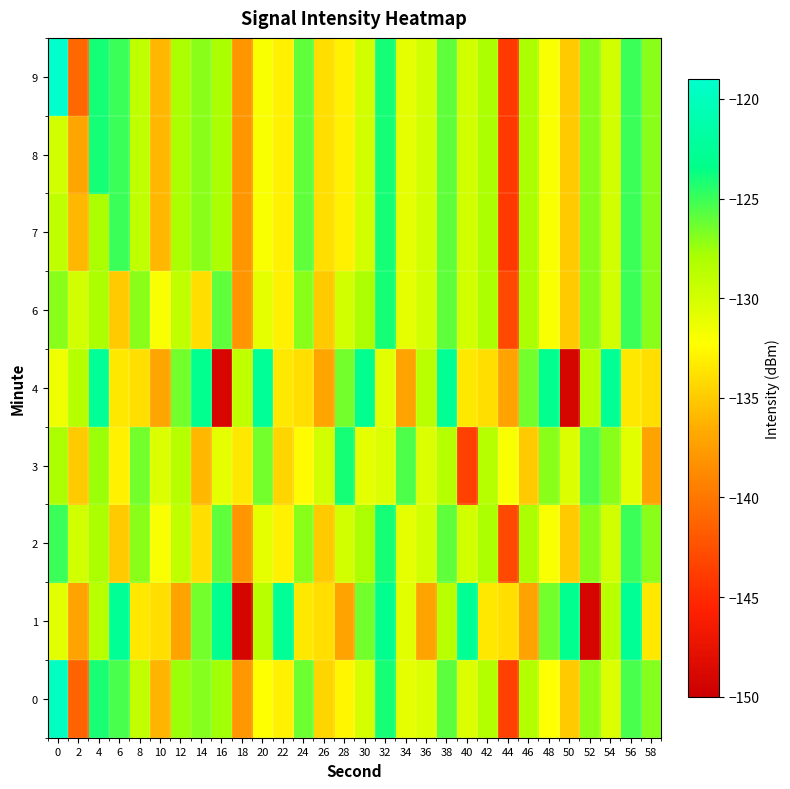

Reading left to right, transcribe all the data shown in this chart.

0: 0=-119.8	2=-141.3	4=-124.1	6=-125.4	8=-129.1	10=-136.1	12=-127.6	14=-127.0	16=-127.7	18=-137.8	20=-132.3	22=-133.0	24=-126.3	26=-134.5	28=-132.8	30=-130.1	32=-124.0	34=-131.1	36=-130.4	38=-125.9	40=-130.4	42=-128.4	44=-143.5	46=-128.4	48=-132.2	50=-135.0	52=-127.2	54=-130.4	56=-125.4	58=-126.9
1: 0=-130.8	2=-137.1	4=-128.7	6=-122.6	8=-133.5	10=-133.9	12=-137.1	14=-126.5	16=-123.1	18=-149.1	20=-128.7	22=-122.6	24=-133.5	26=-133.9	28=-137.1	30=-126.5	32=-123.1	34=-130.8	36=-137.1	38=-128.7	40=-122.6	42=-133.5	44=-133.9	46=-137.1	48=-126.5	50=-123.1	52=-149.1	54=-128.7	56=-122.6	58=-133.5
2: 0=-125.0	2=-130.0	4=-128.0	6=-135.0	8=-127.0	10=-132.0	12=-129.0	14=-134.0	16=-126.0	18=-138.0	20=-131.0	22=-133.0	24=-127.0	26=-135.0	28=-130.0	30=-128.0	32=-124.0	34=-131.0	36=-130.0	38=-126.0	40=-130.0	42=-128.0	44=-143.0	46=-128.0	48=-132.0	50=-135.0	52=-127.0	54=-130.0	56=-125.0	58=-127.0
3: 0=-128.0	2=-135.0	4=-127.5	6=-133.0	8=-126.5	10=-130.5	12=-128.5	14=-136.0	16=-131.0	18=-133.5	20=-126.5	22=-134.5	24=-132.5	26=-130.0	28=-124.0	30=-131.0	32=-130.5	34=-125.5	36=-130.5	38=-128.5	40=-143.5	42=-128.5	44=-132.0	46=-135.0	48=-127.0	50=-130.5	52=-125.5	54=-127.0	56=-130.8	58=-137.1
4: 0=-131.5	2=-128.5	4=-122.5	6=-133.5	8=-134.0	10=-137.0	12=-126.5	14=-123.0	16=-149.0	18=-129.0	20=-122.5	22=-133.5	24=-134.0	26=-137.0	28=-126.5	30=-123.0	32=-130.8	34=-137.1	36=-128.7	38=-122.6	40=-133.5	42=-133.9	44=-137.1	46=-126.5	48=-123.1	50=-149.1	52=-128.7	54=-122.6	56=-133.5	58=-133.9
6: 0=-127.0	2=-130.0	4=-128.0	6=-135.0	8=-127.0	10=-132.0	12=-129.0	14=-134.0	16=-126.0	18=-138.0	20=-131.0	22=-133.0	24=-127.0	26=-135.0	28=-130.0	30=-128.0	32=-124.0	34=-131.0	36=-130.0	38=-126.0	40=-130.0	42=-128.0	44=-143.0	46=-128.0	48=-132.0	50=-135.0	52=-127.0	54=-130.0	56=-125.0	58=-127.0
7: 0=-129.0	2=-136.0	4=-128.0	6=-125.0	8=-129.0	10=-136.0	12=-128.0	14=-127.0	16=-128.0	18=-138.0	20=-132.0	22=-133.0	24=-126.0	26=-134.0	28=-133.0	30=-130.0	32=-124.0	34=-131.0	36=-130.0	38=-126.0	40=-130.0	42=-128.0	44=-144.0	46=-128.0	48=-132.0	50=-135.0	52=-127.0	54=-130.0	56=-125.0	58=-127.0
8: 0=-130.0	2=-137.0	4=-124.0	6=-125.0	8=-129.0	10=-136.0	12=-128.0	14=-127.0	16=-128.0	18=-138.0	20=-132.0	22=-133.0	24=-126.0	26=-134.0	28=-133.0	30=-130.0	32=-124.0	34=-131.0	36=-130.0	38=-126.0	40=-130.0	42=-128.0	44=-144.0	46=-128.0	48=-132.0	50=-135.0	52=-127.0	54=-130.0	56=-125.0	58=-127.0
9: 0=-119.0	2=-141.0	4=-124.0	6=-125.0	8=-129.0	10=-136.0	12=-128.0	14=-127.0	16=-128.0	18=-138.0	20=-132.0	22=-133.0	24=-126.0	26=-134.0	28=-133.0	30=-130.0	32=-124.0	34=-131.0	36=-130.0	38=-126.0	40=-130.0	42=-128.0	44=-144.0	46=-128.0	48=-132.0	50=-135.0	52=-127.0	54=-130.0	56=-125.0	58=-127.0